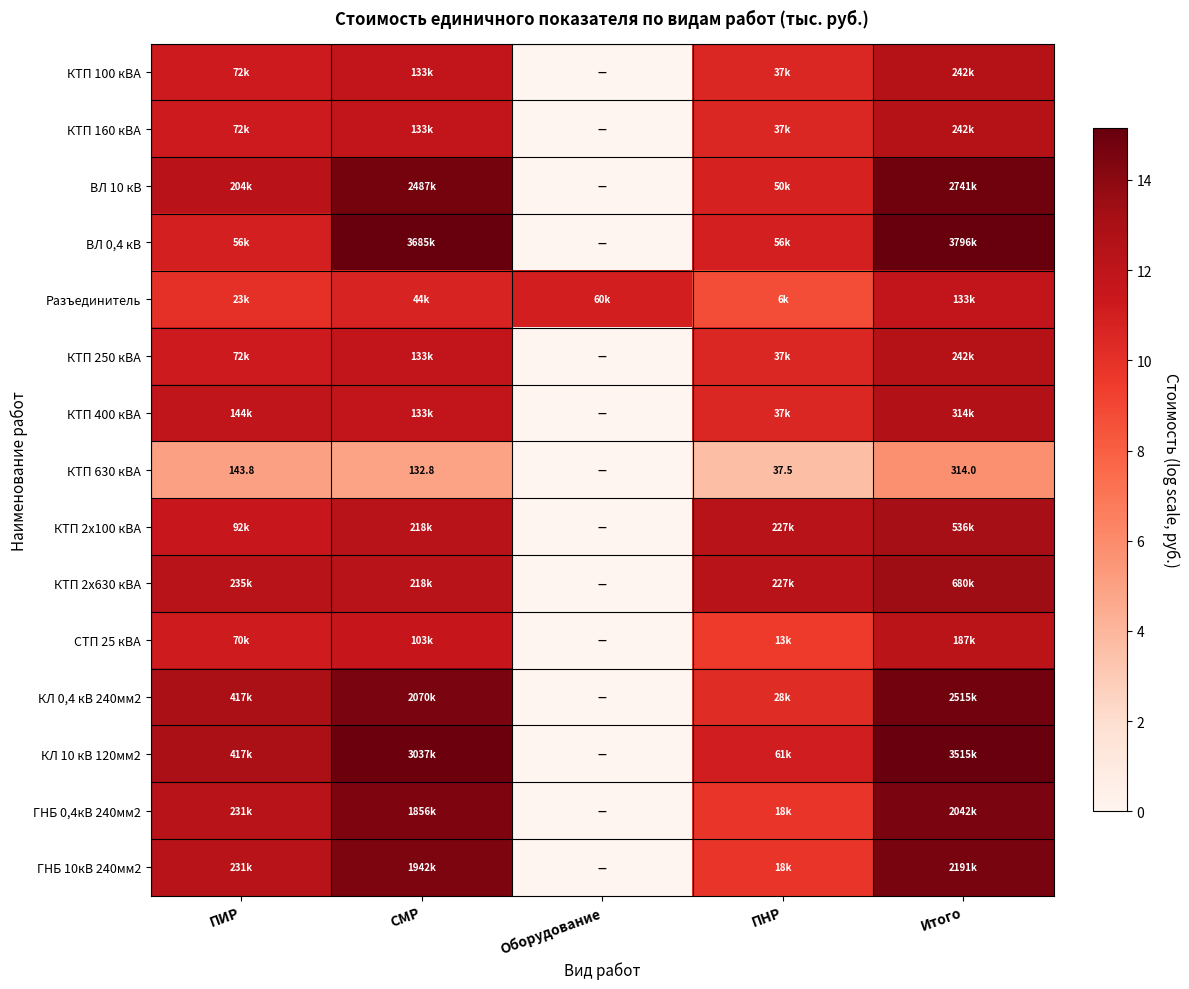

What is the spread (max minus min) of values at Оборудование?

11.0